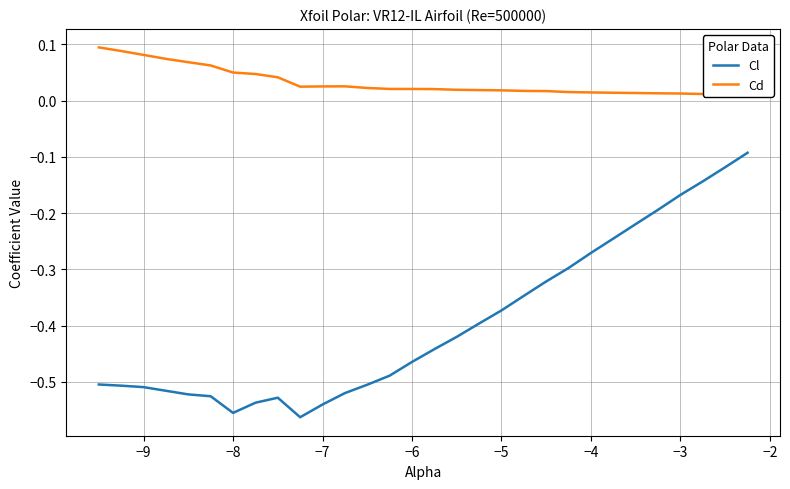

What is the maximum value for Cd?

0.1